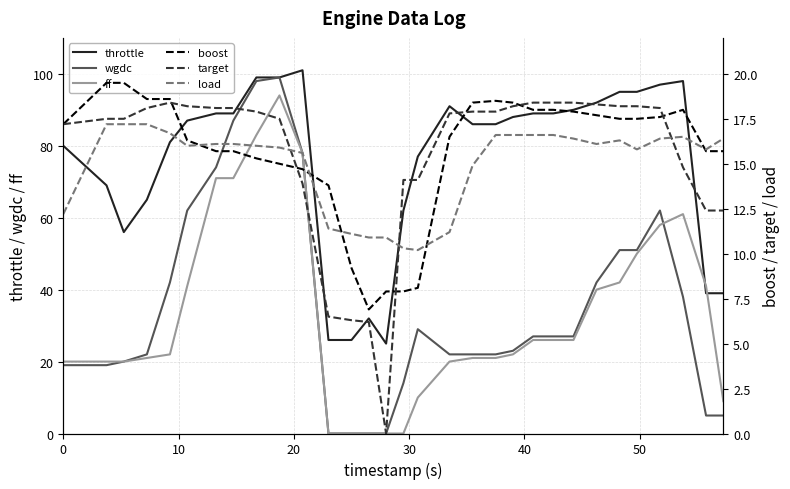

Which series ends up on top after the final intersection of ff and throttle?

throttle